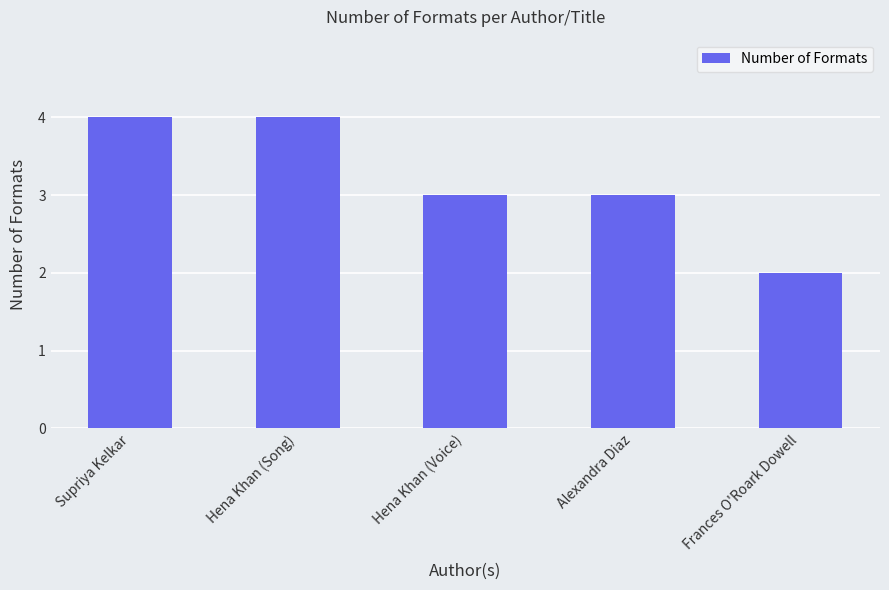

What is the label of the 5th bar from the left?

Frances O'Roark Dowell